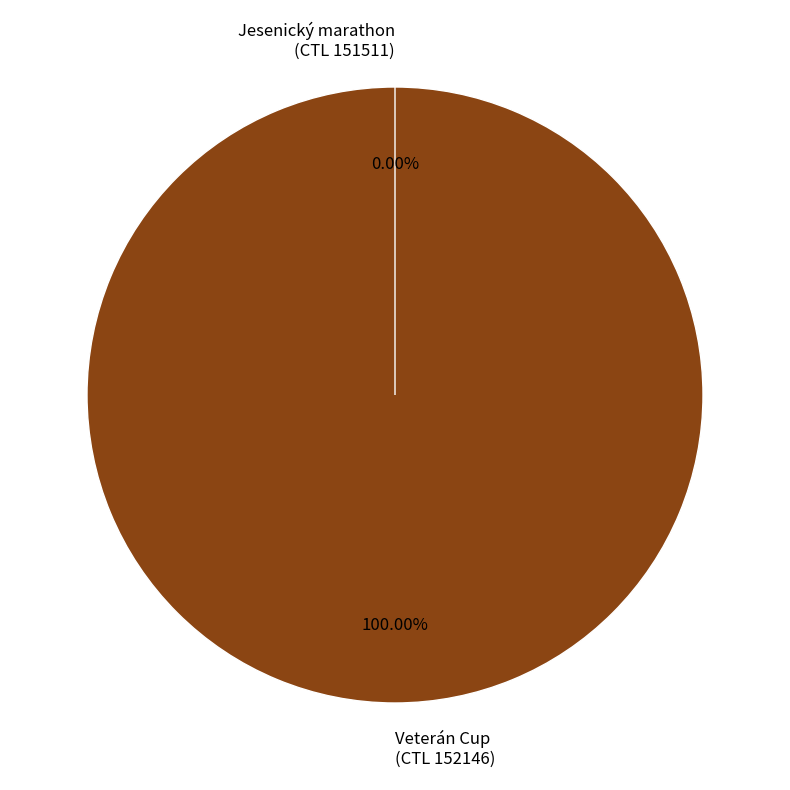

Is the sum of 151511 and 152146 greater than half?

Yes